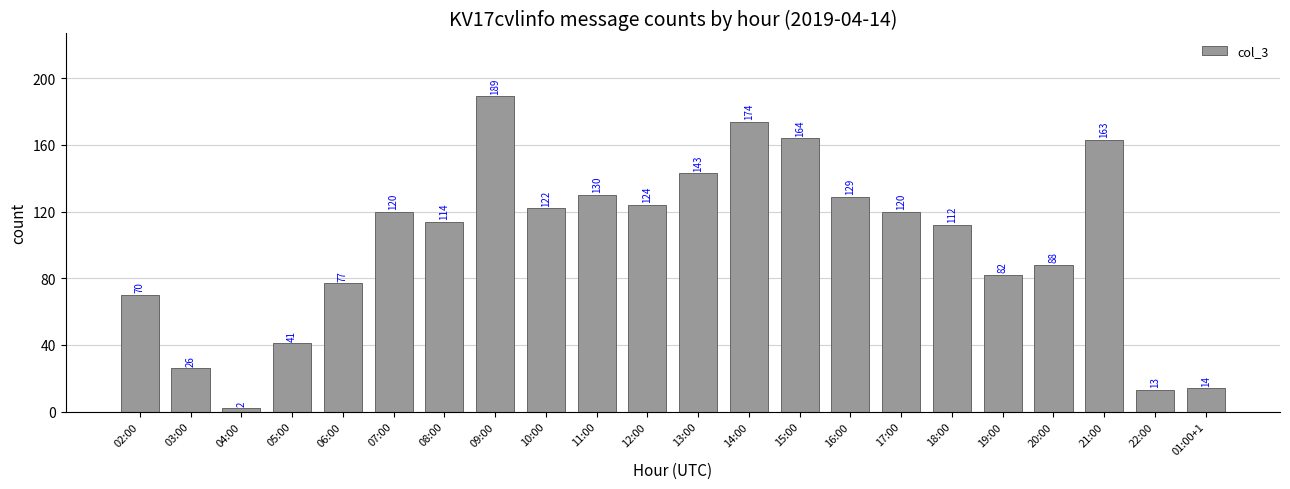

Count the number of data series in this chart.

1